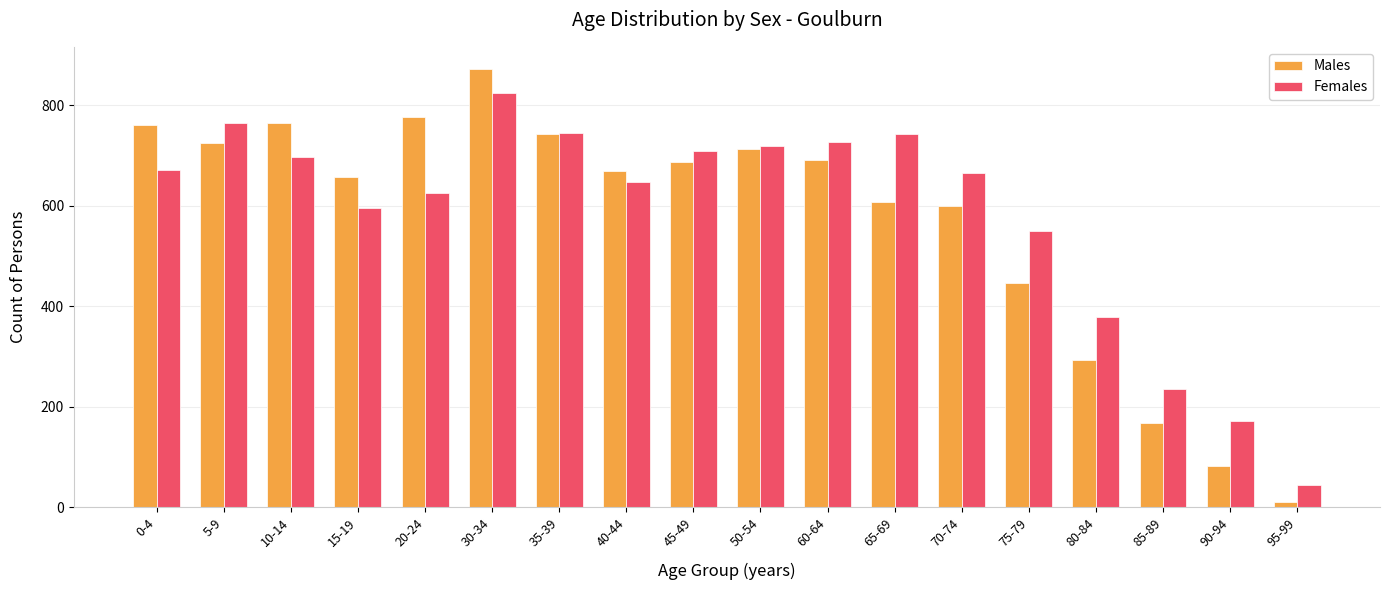

What is the difference between the Males values at 70-74 and 50-54?

113